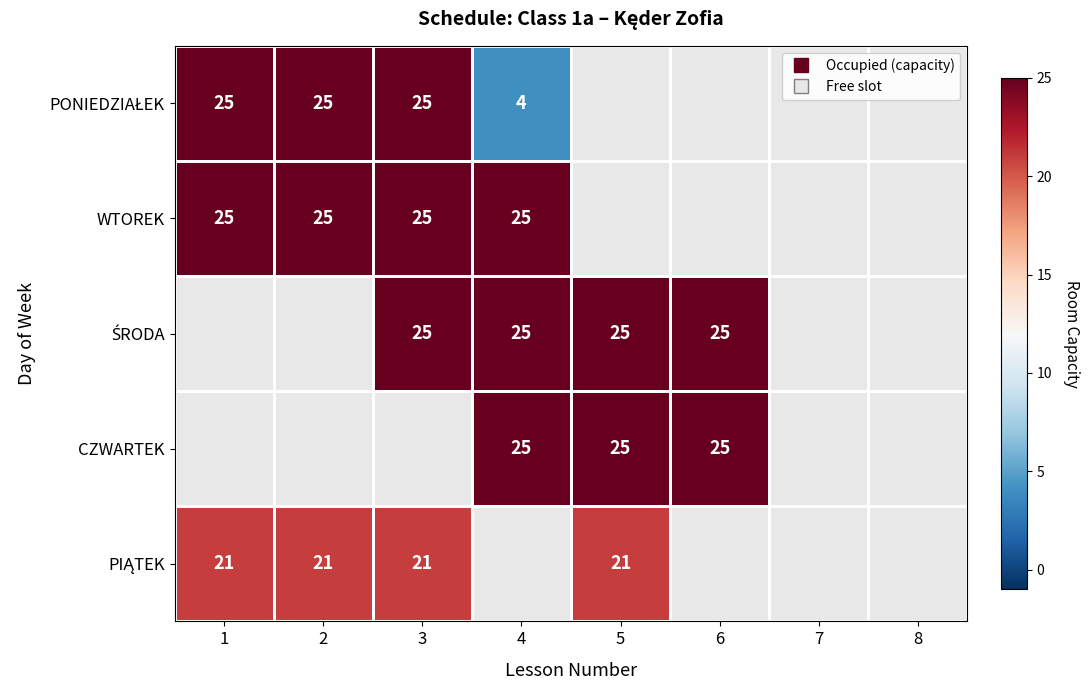

The value of WTOREK at 2 is 25.0. True or false?

True